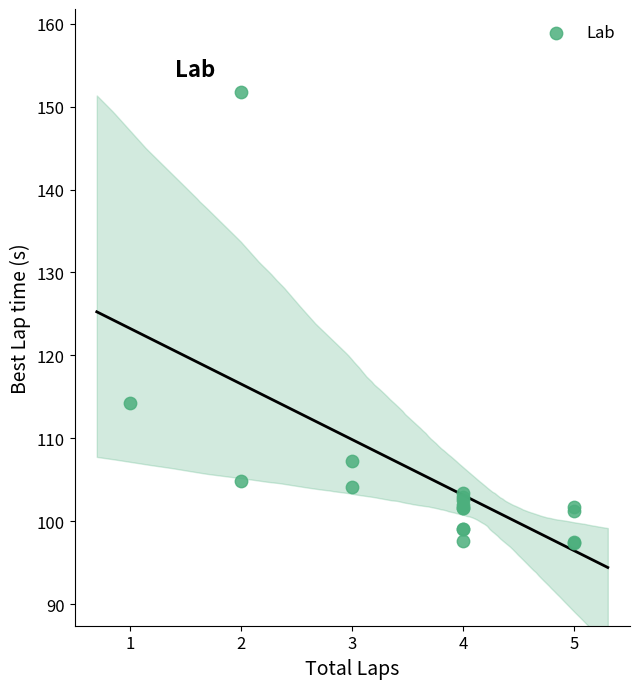

What Y value in the scatter plot is closest to 124?

114.3